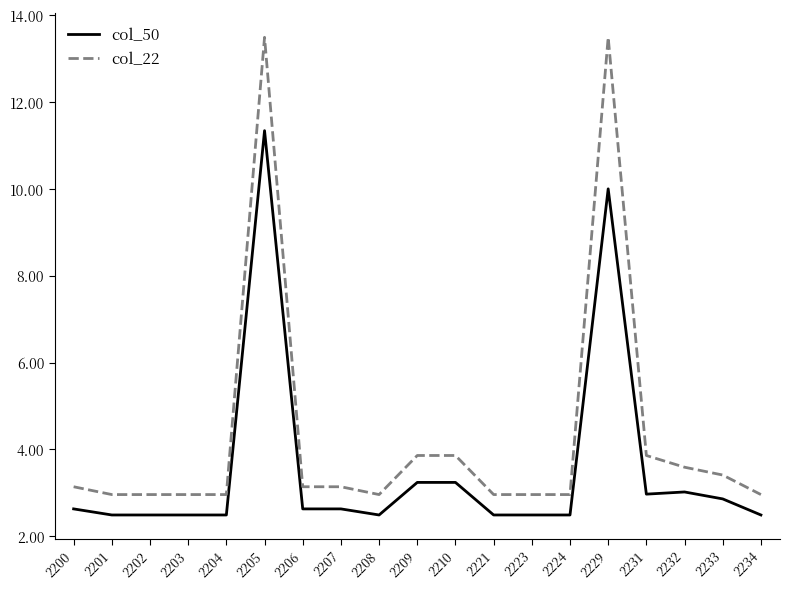

True or false: col_22 has a value of 3.9 at 2209.

True